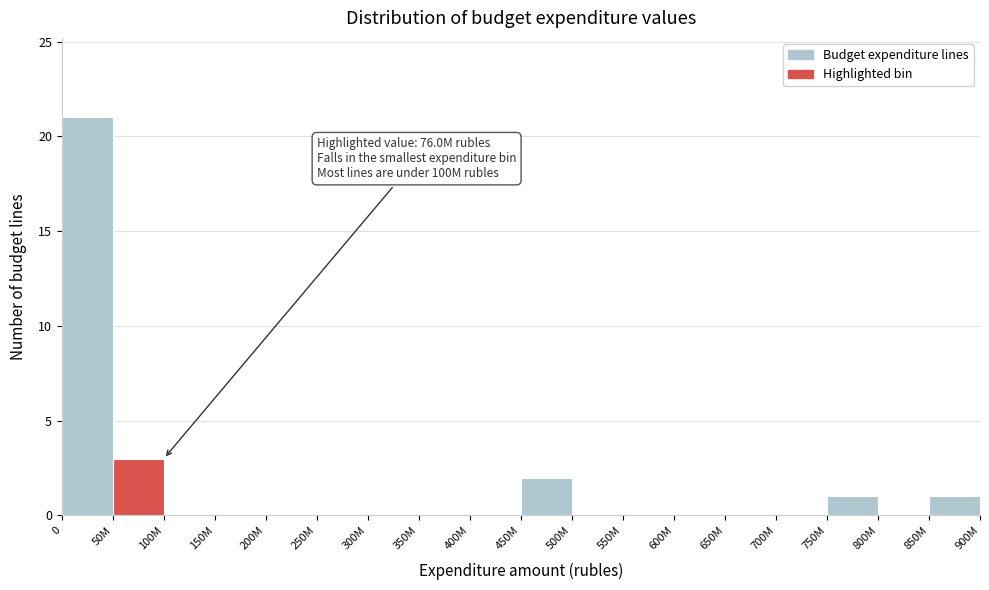

Reading left to right, transcribe all the data shown in this chart.

0=21	50M=3	100M=0	150M=0	200M=0	250M=0	300M=0	350M=0	400M=0	450M=2	500M=0	550M=0	600M=0	650M=0	700M=0	750M=1	800M=0	850M=1